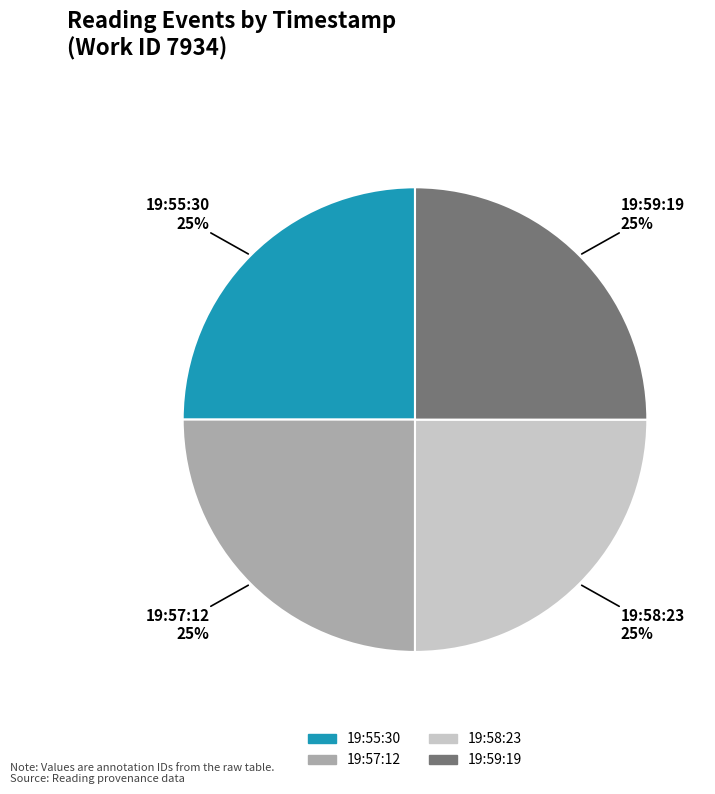

Is there any slice that represents more than half of the pie?

No